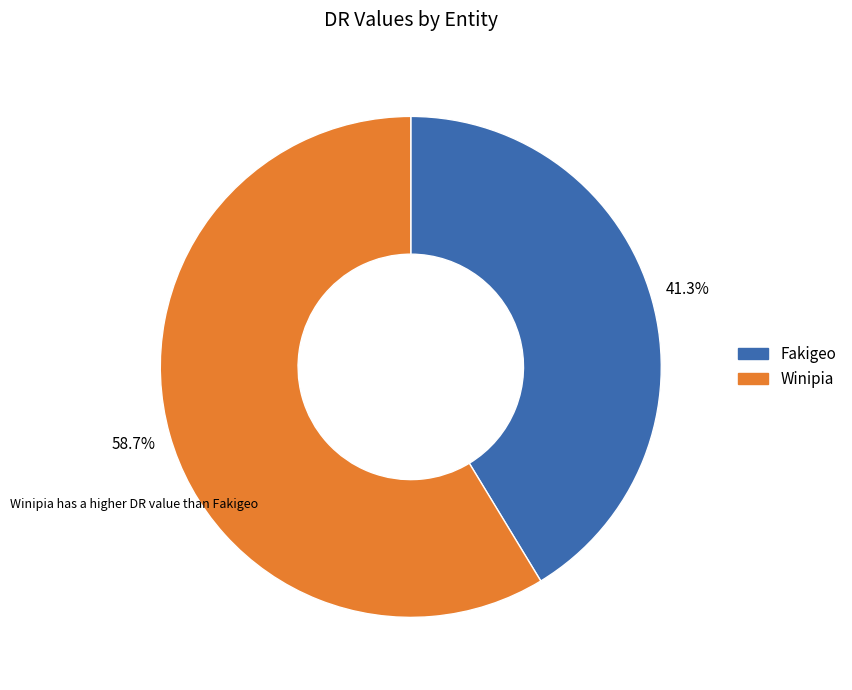

Between Fakigeo and Winipia, which is larger?

Winipia